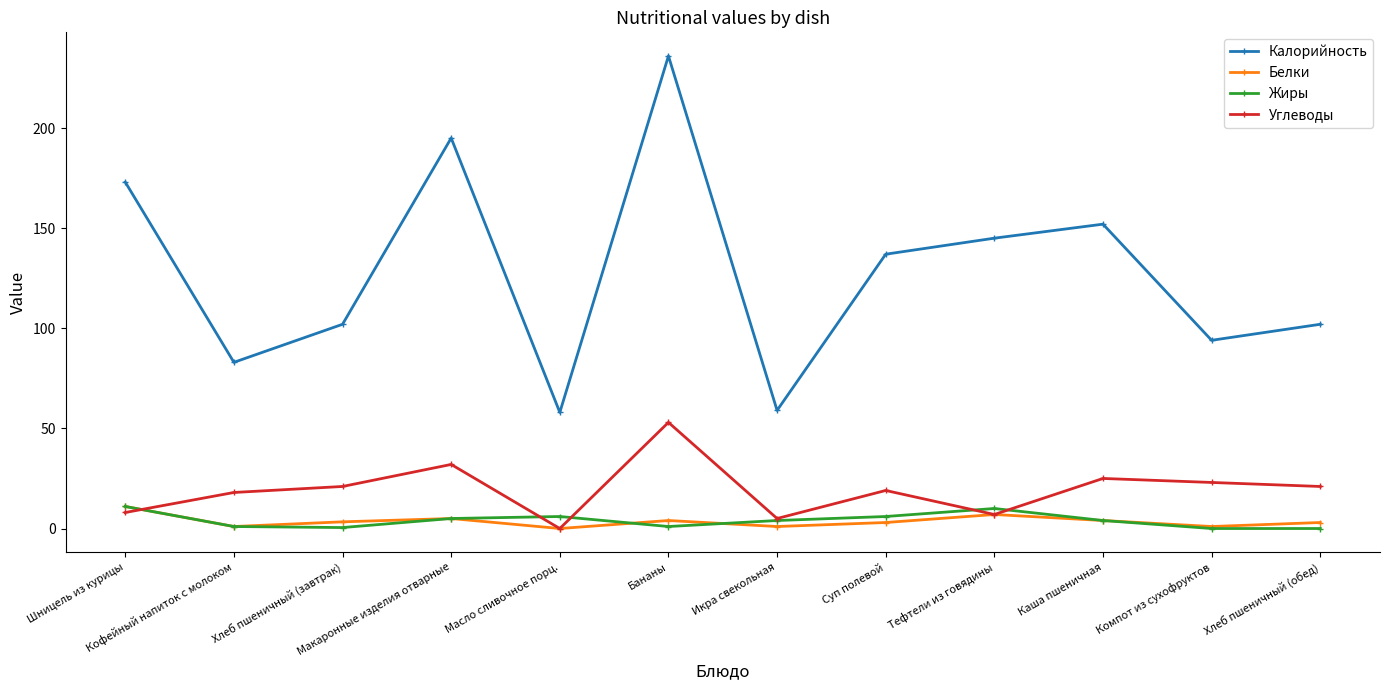

Which series has the largest range (max minus min)?

Калорийность